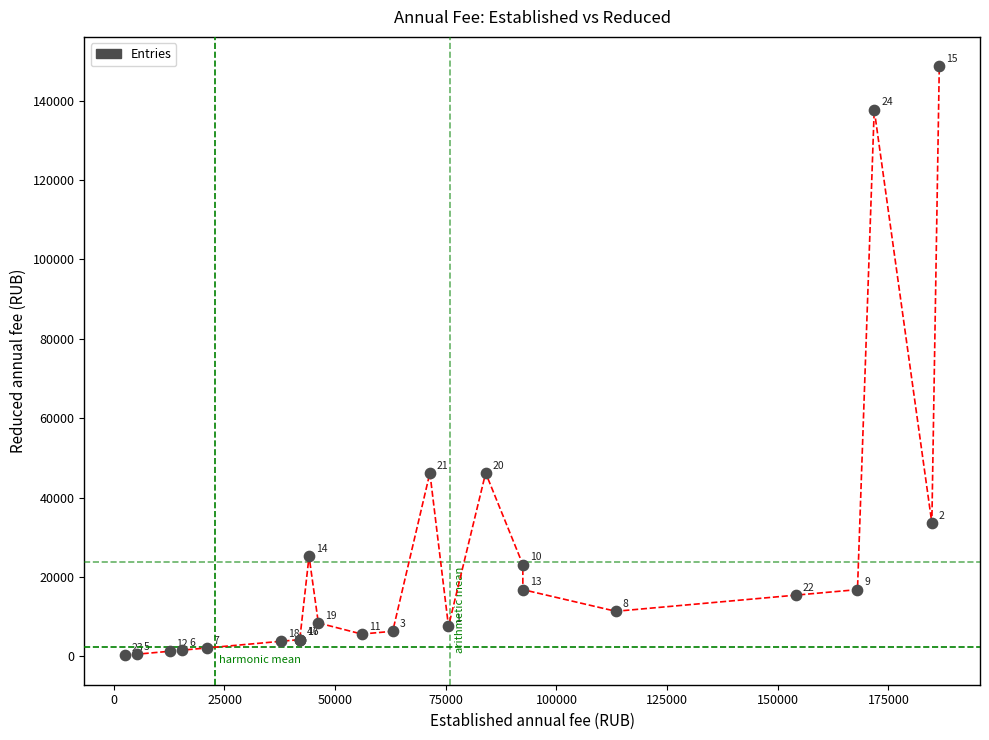

What Y value in the scatter plot is closest to 74466?

46200